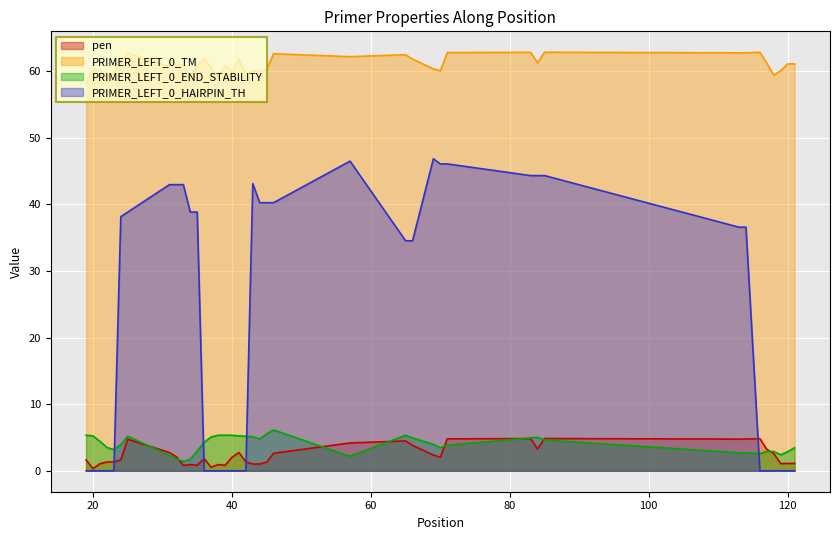

Which has a higher value, 121 or 65?

65